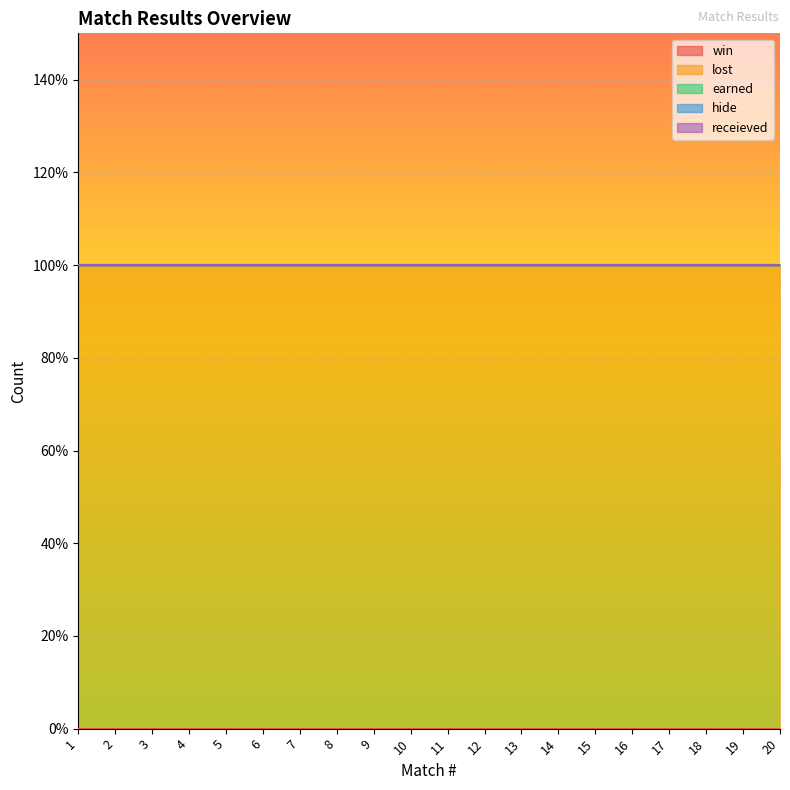

What is the total value across all series at 6?

1